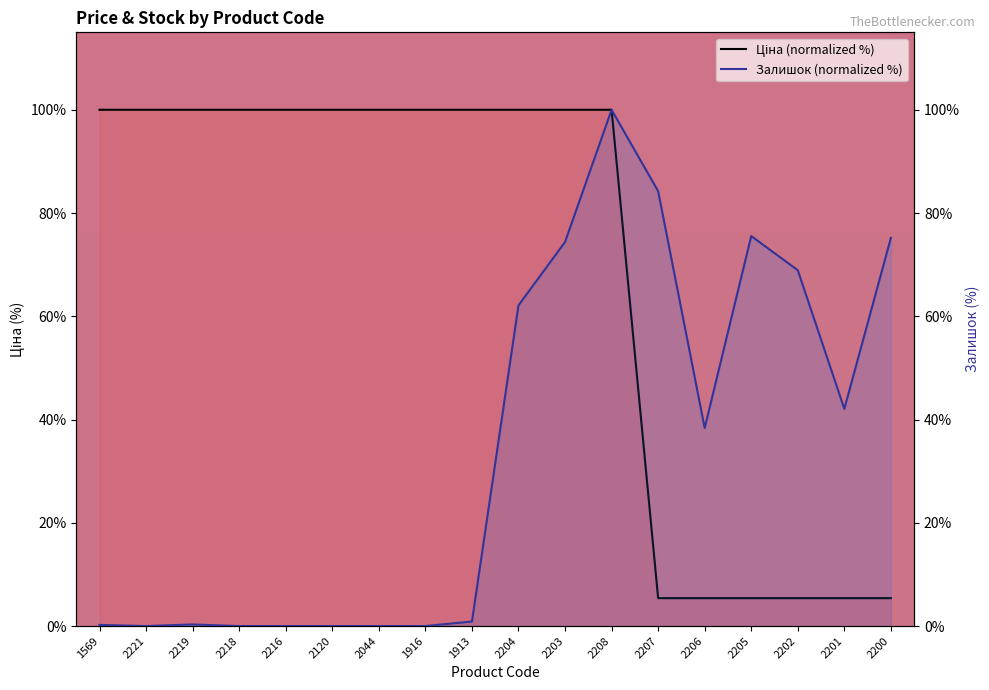

Reading left to right, what are all the values shown in this chart?

Ціна (normalized %): 100.0	100.0	100.0	100.0	100.0	100.0	100.0	100.0	100.0	100.0	100.0	100.0	5.4	5.4	5.4	5.4	5.4	5.4
Залишок (normalized %): 0.2	0.0	0.3	0.0	0.0	0.0	0.0	0.0	0.9	62.1	74.4	100.0	84.2	38.4	75.5	68.9	42.1	75.2